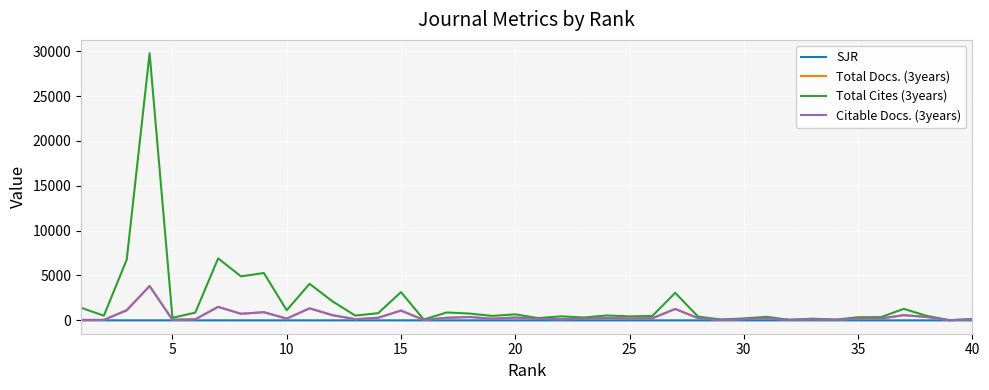

What is the maximum value shown in the chart?

29765.0